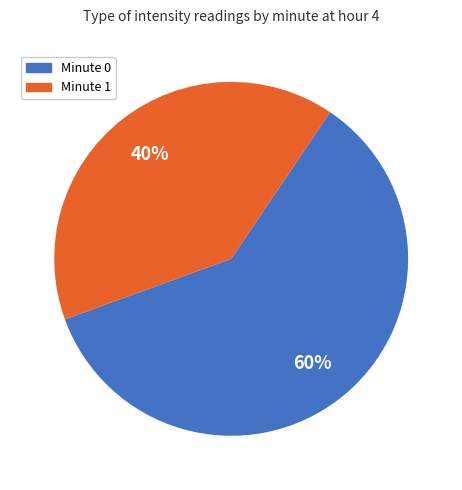

Approximately how many times larger is the value at Minute 1 compared to Minute 0?

0.7